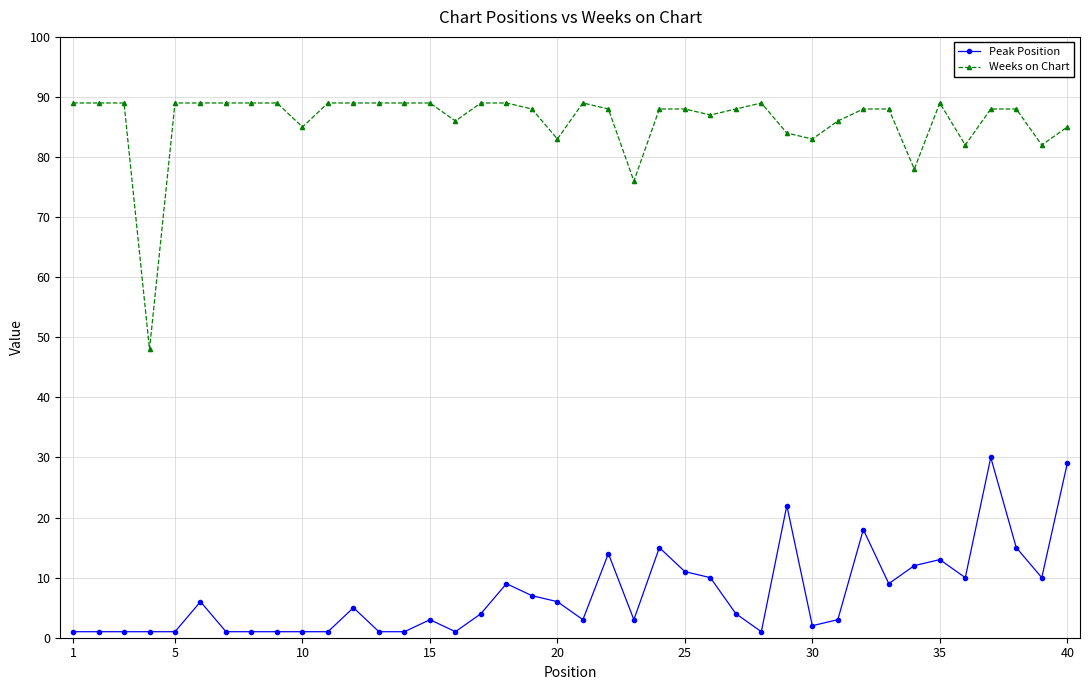

Rank the series by their maximum value, from highest to lowest.

Weeks on Chart, Peak Position